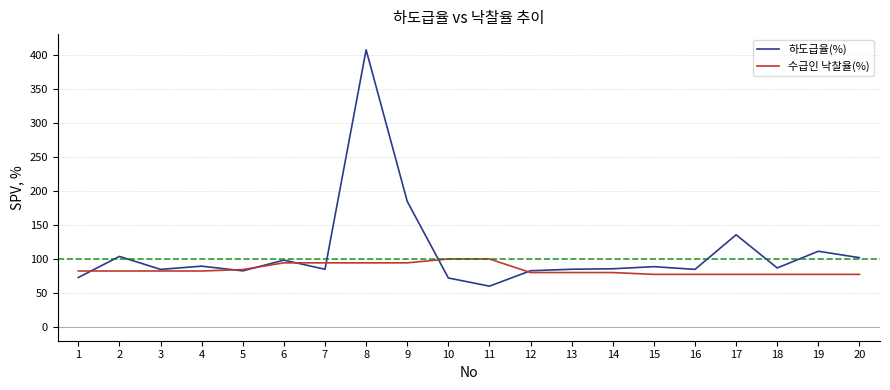

True or false: 하도급율(%) has a value of 129.4 at 12.

False